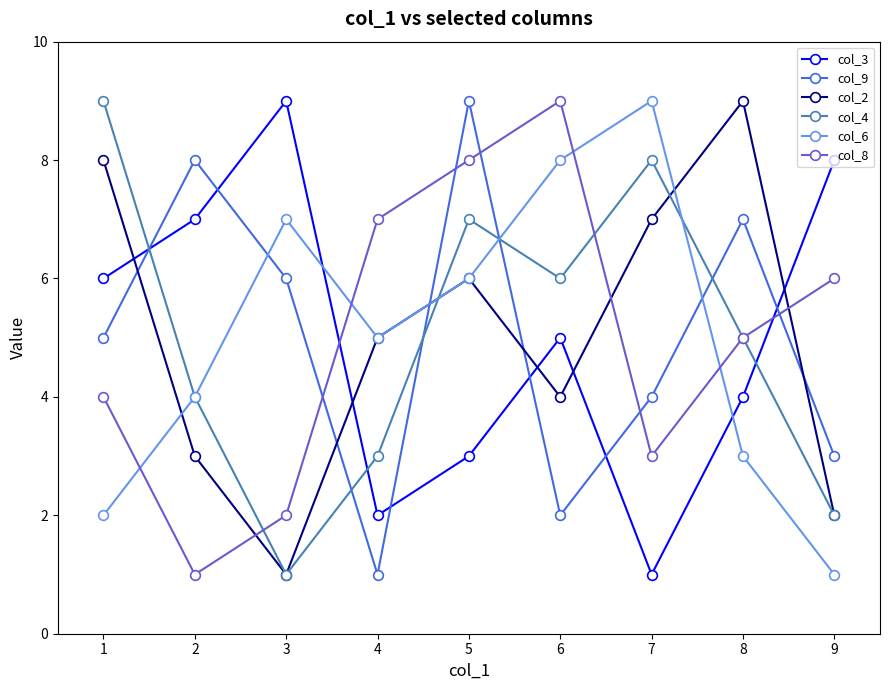

How many intersections are there between col_9 and col_8?

5